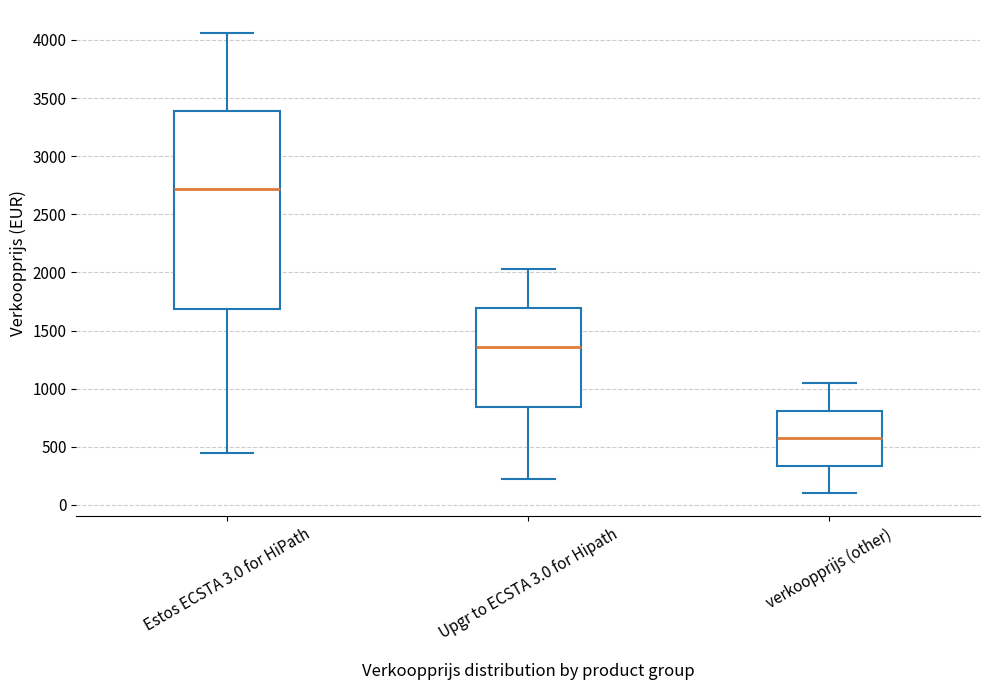

Where is the lower edge of the box for Estos ECSTA 3.0 for HiPath on the y-axis? The values are not printed on the chart, so give them approximately, as read against the axis.

1700